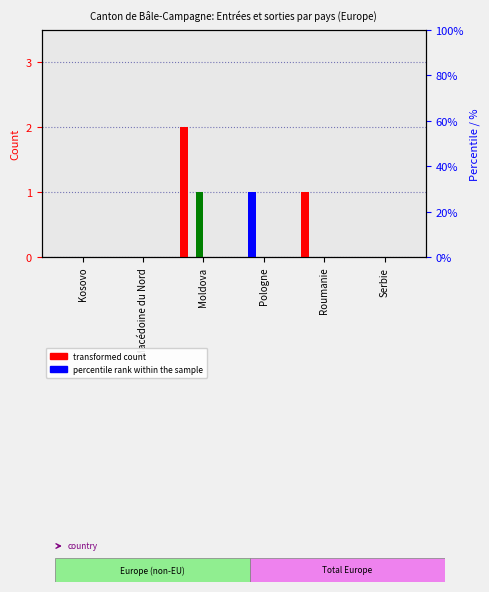

At which category does the chart reach its minimum across all series?

Kosovo